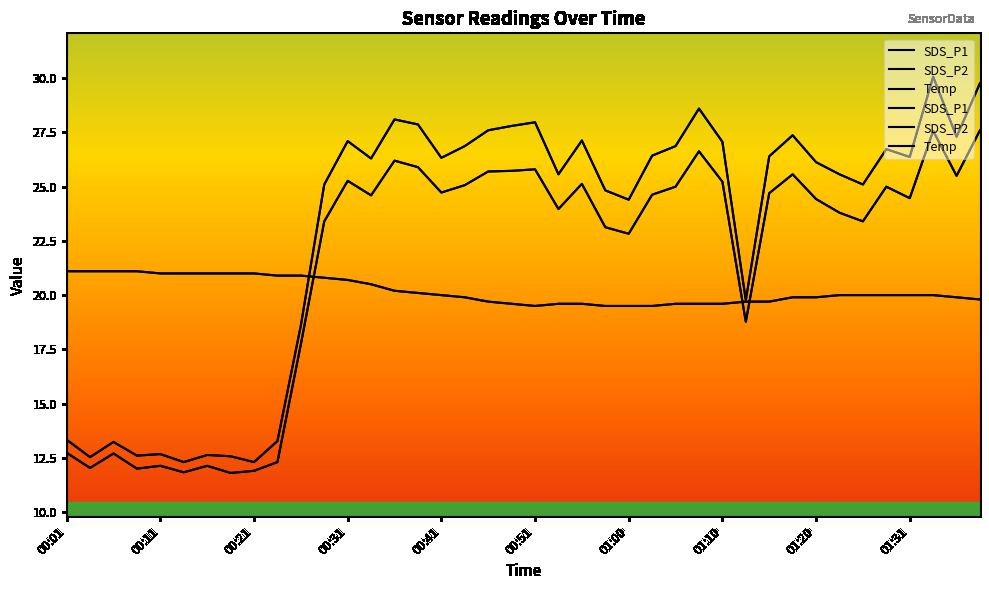

What is the label of the 8th point from the left?

00:18